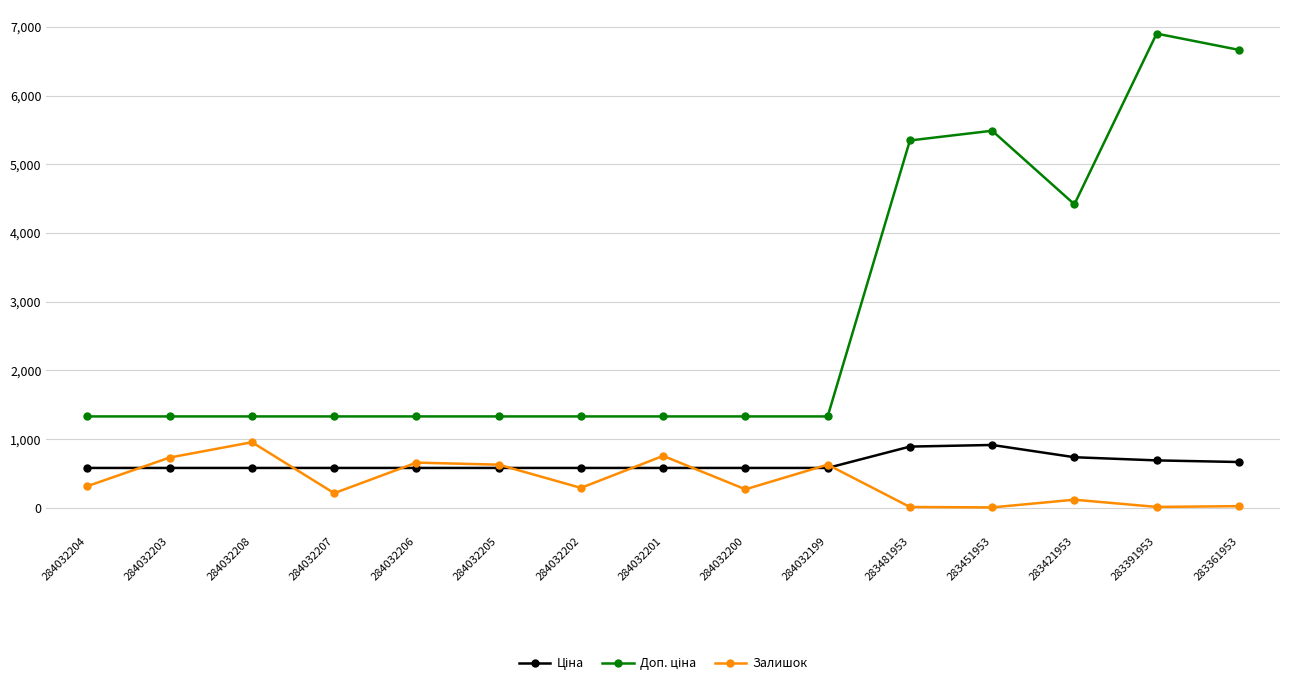

Which label corresponds to the largest value in the chart?

283391953